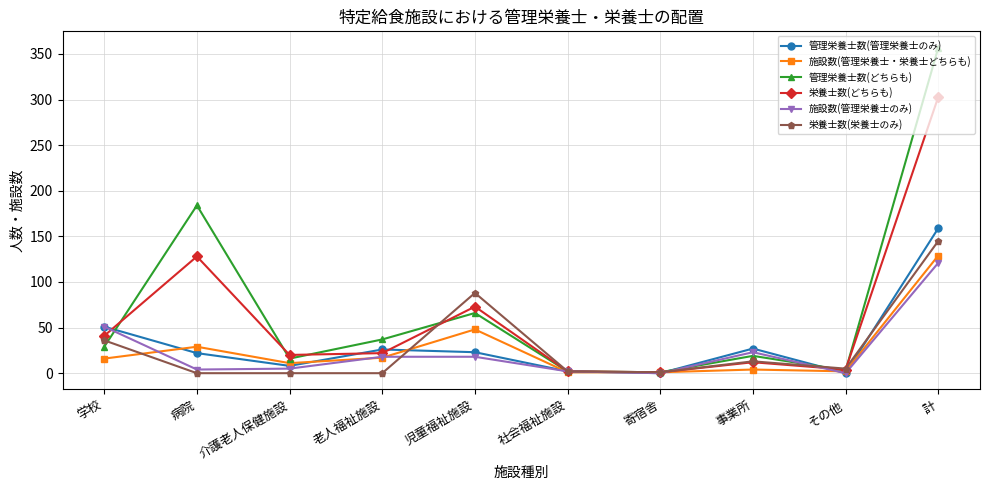

True or false: 管理栄養士数(管理栄養士のみ) has more than 1 points higher than both neighbors.

True